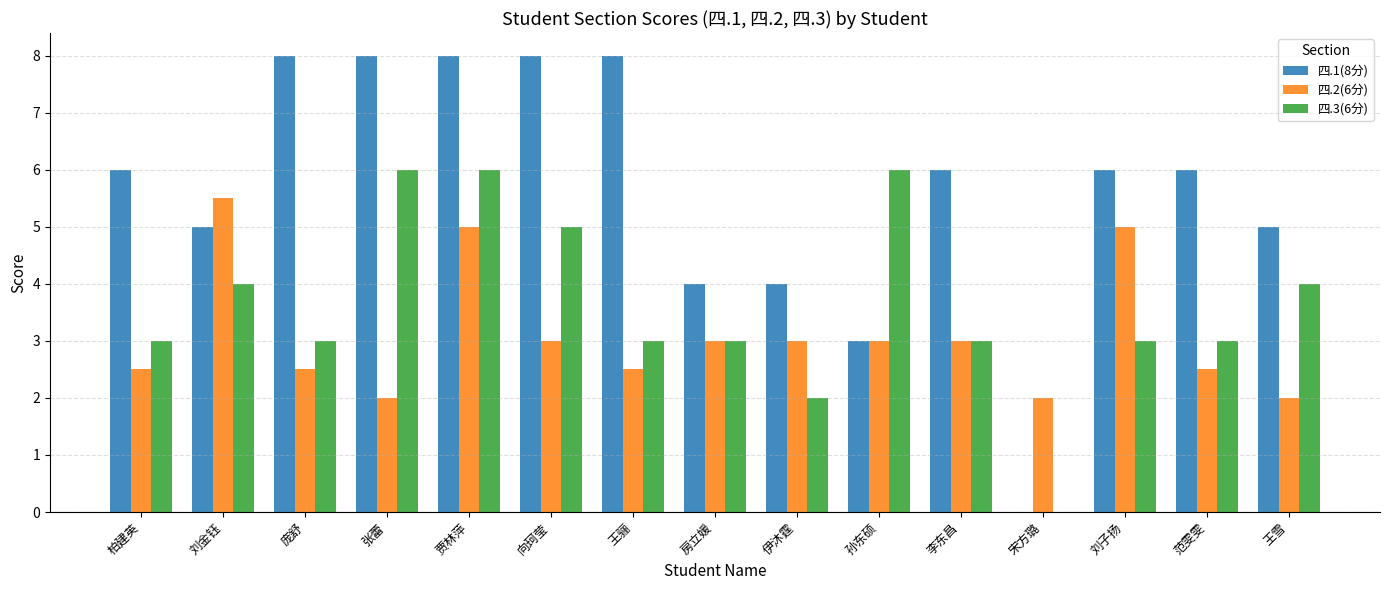

How many 四.1(8分) values are between 4 and 8?

13